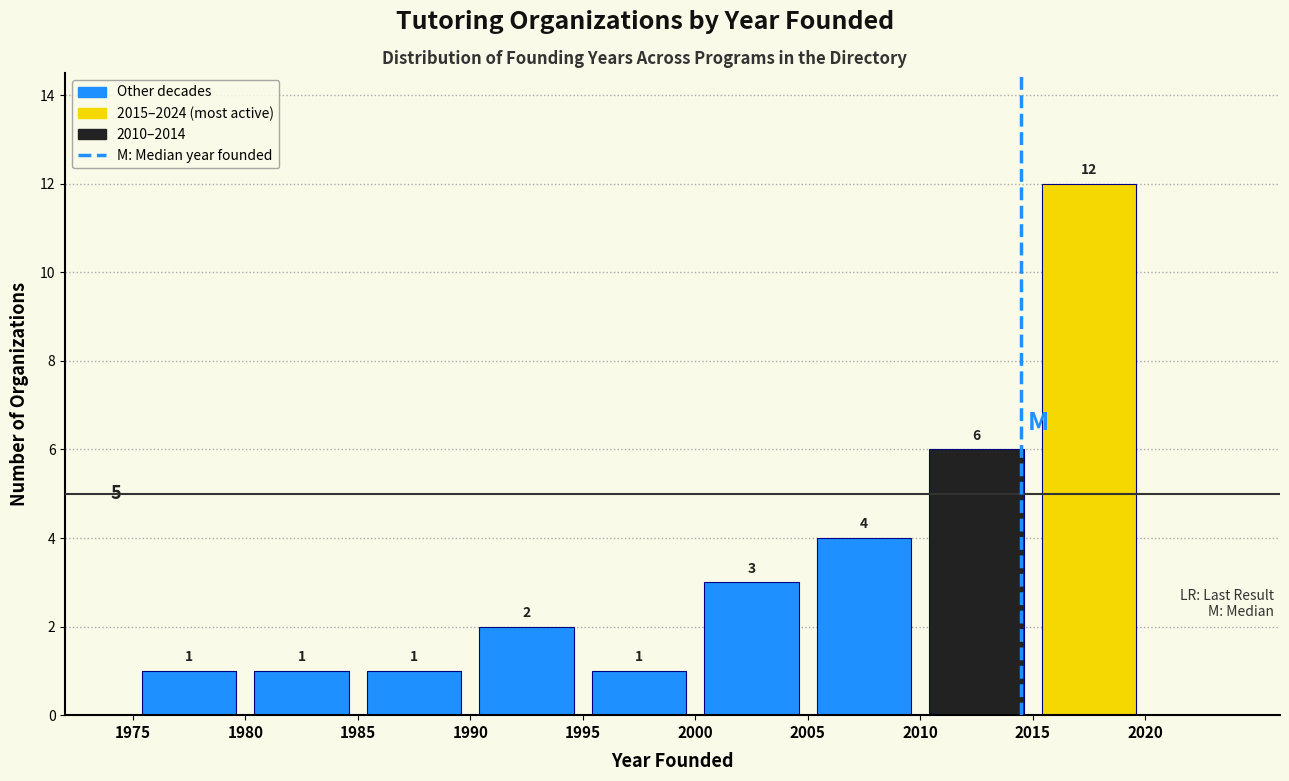

Reading left to right, transcribe this chart: for each bar, give the range it covers on the x-axis and its height.

1975 to 1980: 1
1980 to 1985: 1
1985 to 1990: 1
1990 to 1995: 2
1995 to 2000: 1
2000 to 2005: 3
2005 to 2010: 4
2010 to 2015: 6
2015 to 2020: 12